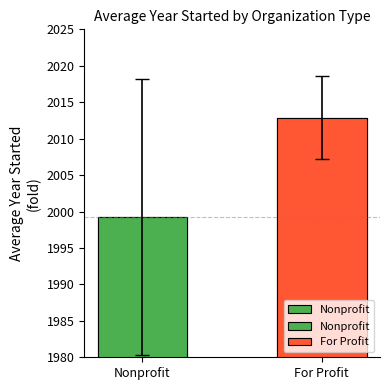

Where is the data nearest to the value 2006?

Nonprofit